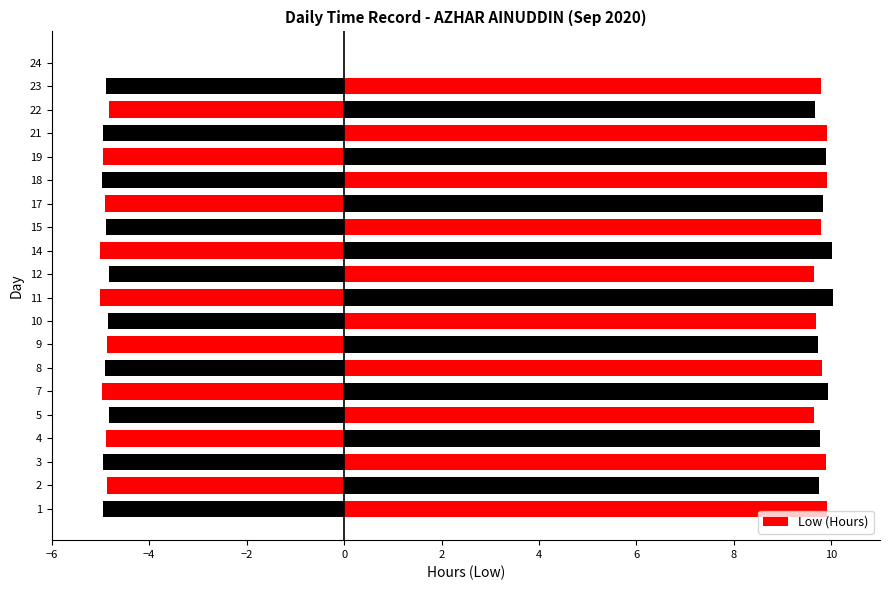

What is the sum of all values?

186.6